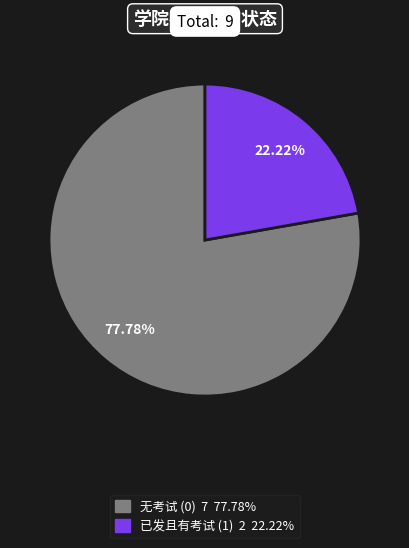

Is there any slice that represents more than half of the pie?

Yes